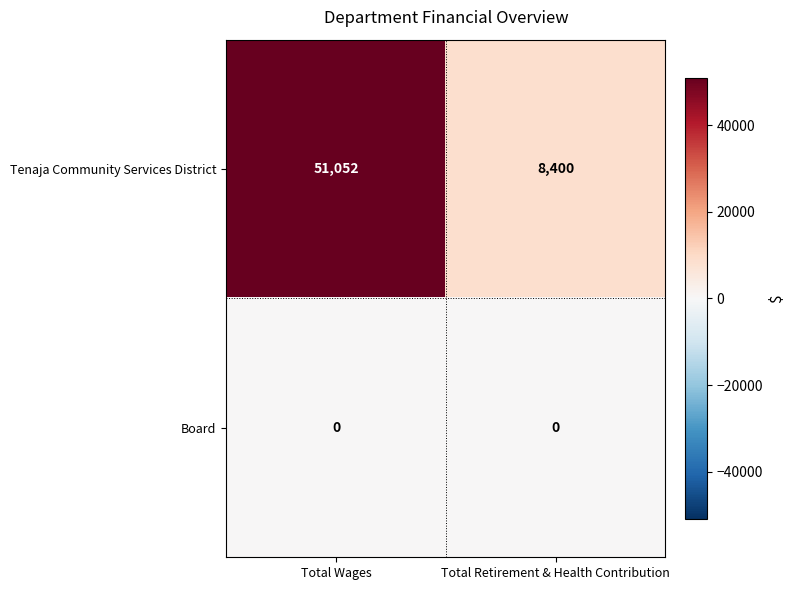

The value of Tenaja Community Services District at Total Retirement & Health Contribution is 8400. True or false?

True